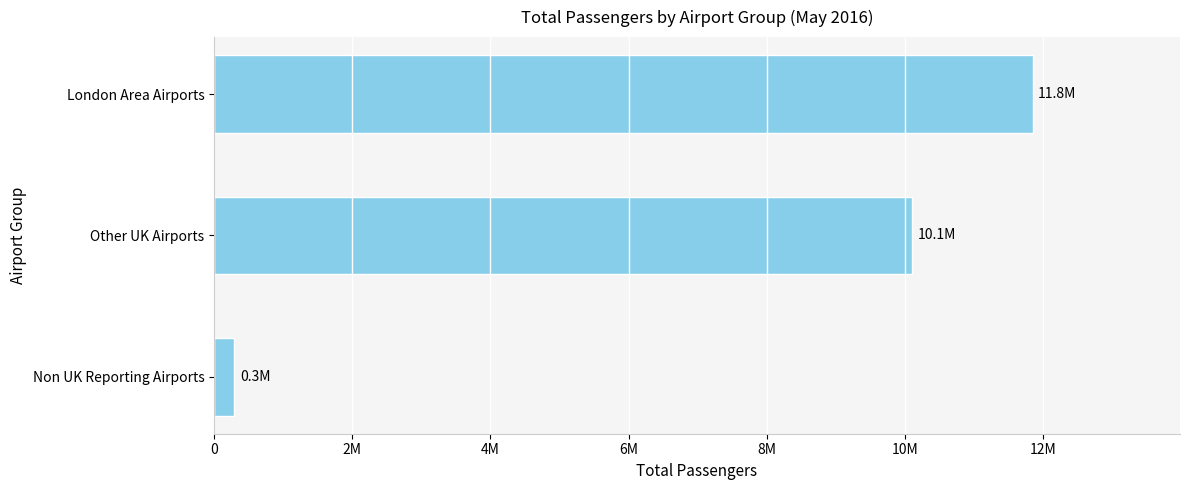

Are the bars horizontal?

Yes